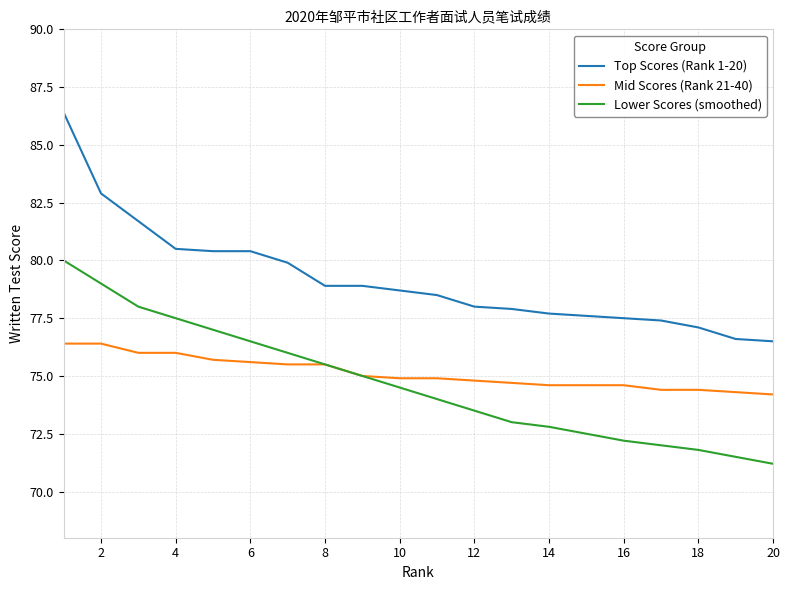

True or false: Lower Scores (smoothed) and Top Scores (Rank 1-20) intersect in this chart.

False